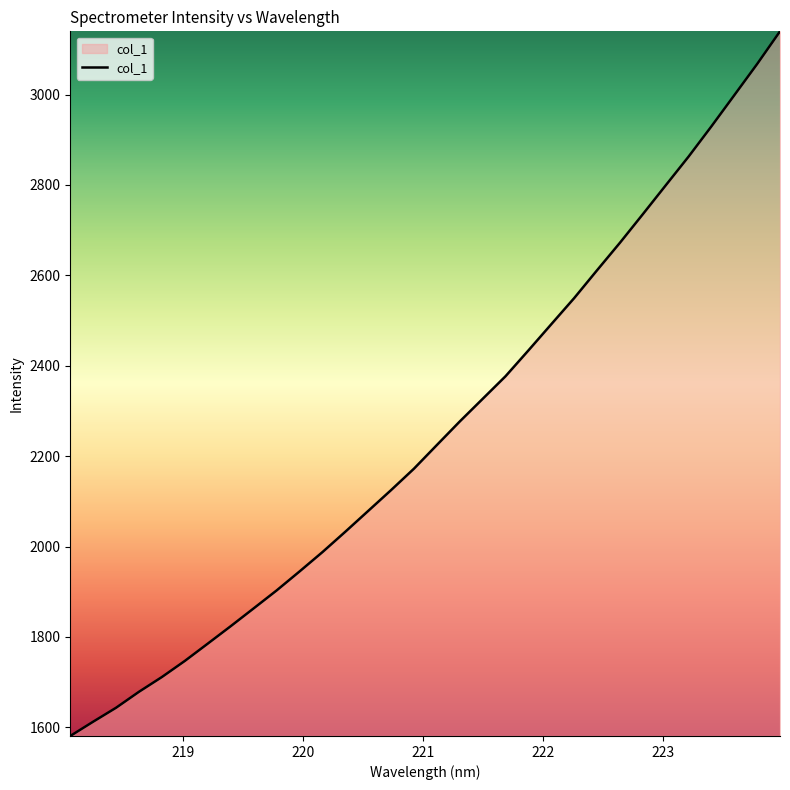

What is the minimum value shown in the chart?

1580.9